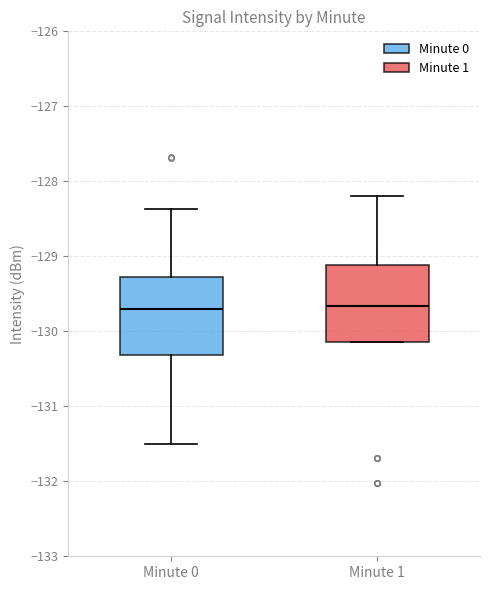

Where is the lower edge of the box for Minute 0 on the y-axis? The values are not printed on the chart, so give them approximately, as read against the axis.

-130.3